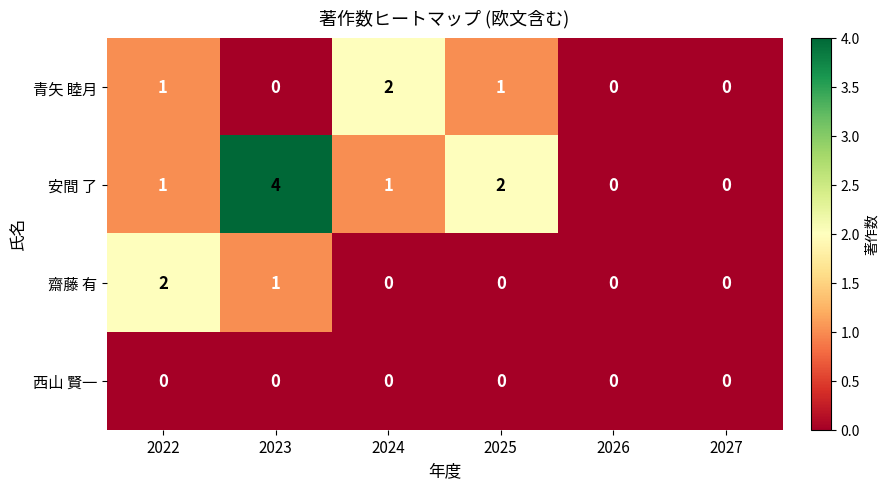

At which category is the sum across all series the highest?

2023